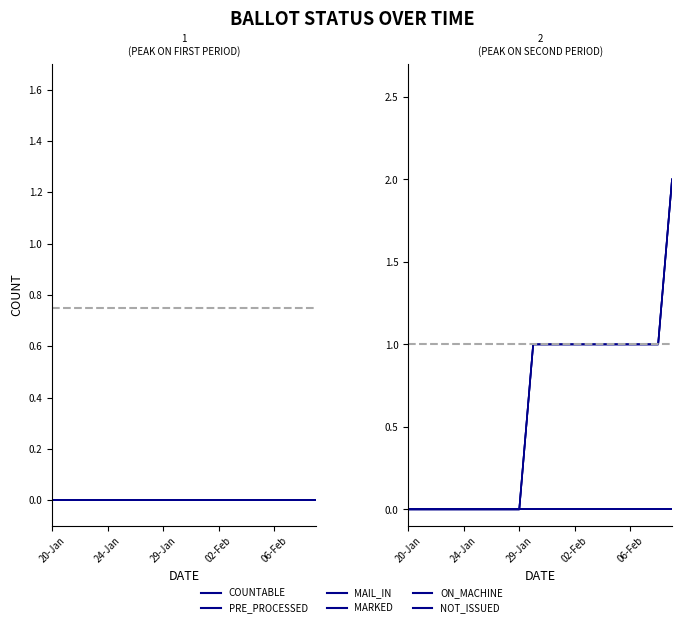

Reading left to right, list all the values displayed in this chart.

COUNTABLE: 0	0	0	0	0	0	0	0	0	1	1	1	1	1	1	1	1	1	1	2
PRE_PROCESSED: 0	0	0	0	0	0	0	0	0	0	0	0	0	0	0	0	0	0	0	0
MAIL_IN: 0	0	0	0	0	0	0	0	0	1	1	1	1	1	1	1	1	1	1	2
MARKED: 0	0	0	0	0	0	0	0	0	1	1	1	1	1	1	1	1	1	1	2
ON_MACHINE: 0	0	0	0	0	0	0	0	0	0	0	0	0	0	0	0	0	0	0	0
NOT_ISSUED: 0	0	0	0	0	0	0	0	0	0	0	0	0	0	0	0	0	0	0	0